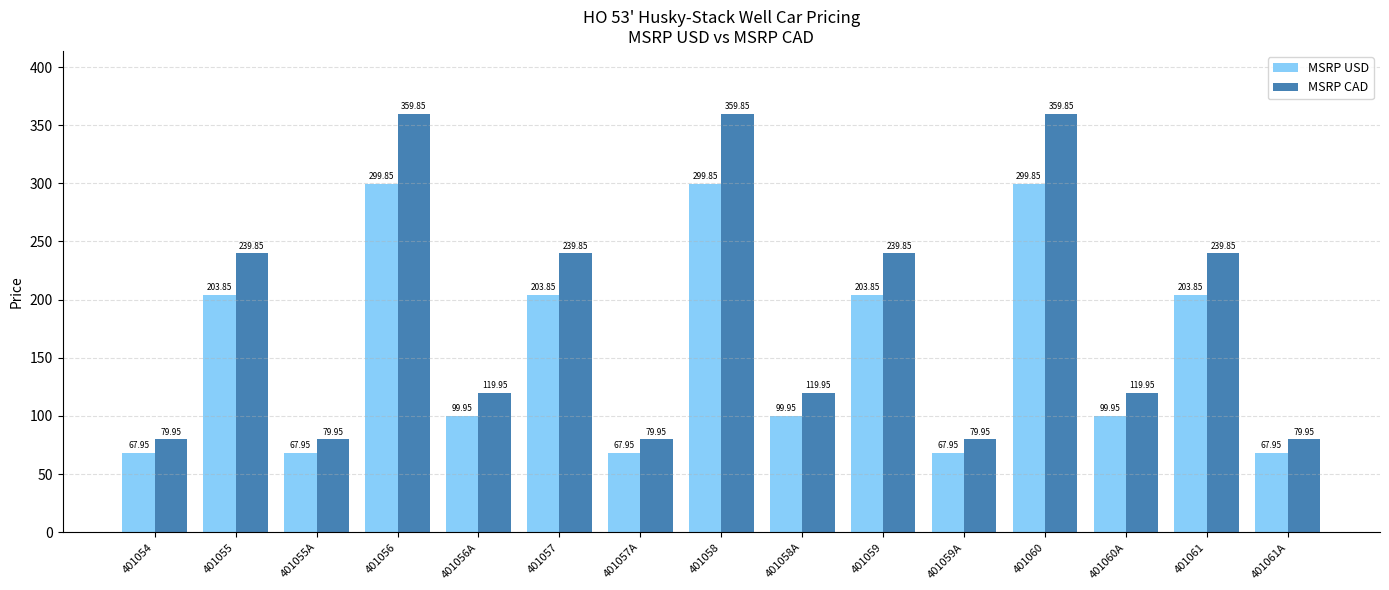

Which series has the widest spread of values?

MSRP CAD